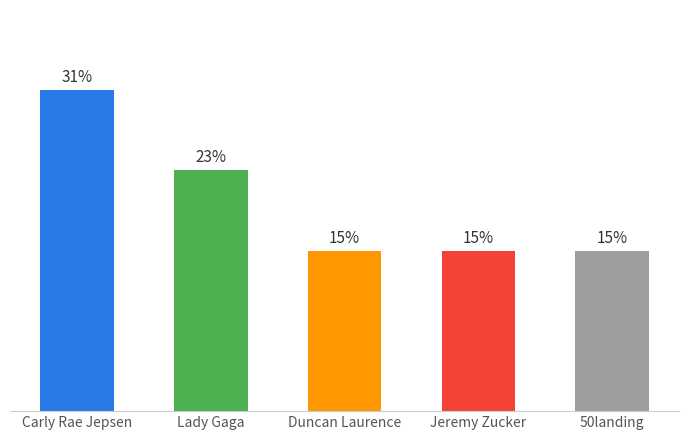

What position from the right is Jeremy Zucker?

2